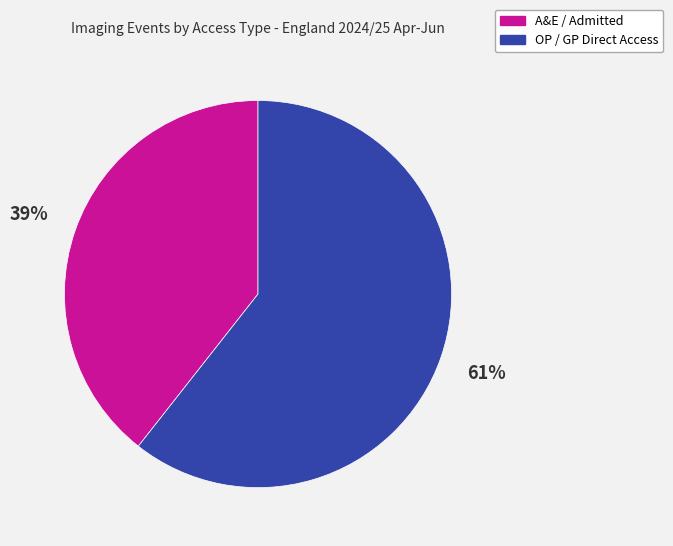

To the nearest percent, what is the average slice percentage?

50%